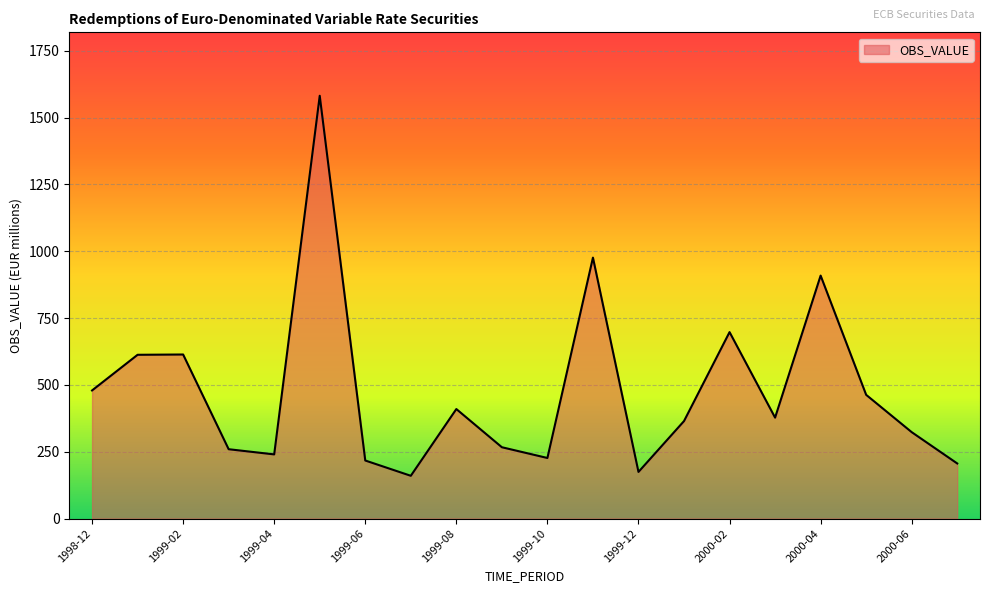

True or false: there are more than 0 points higher than both neighbors.

True